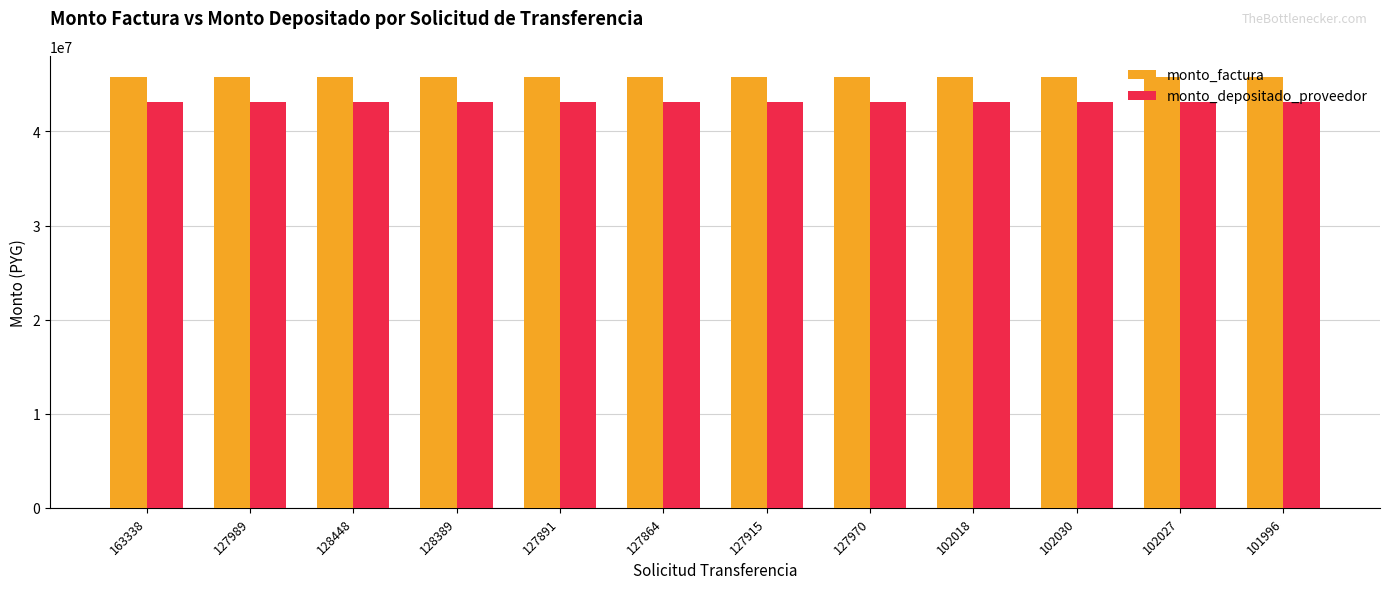

What is the spread (max minus min) of values at 102018?

2656827